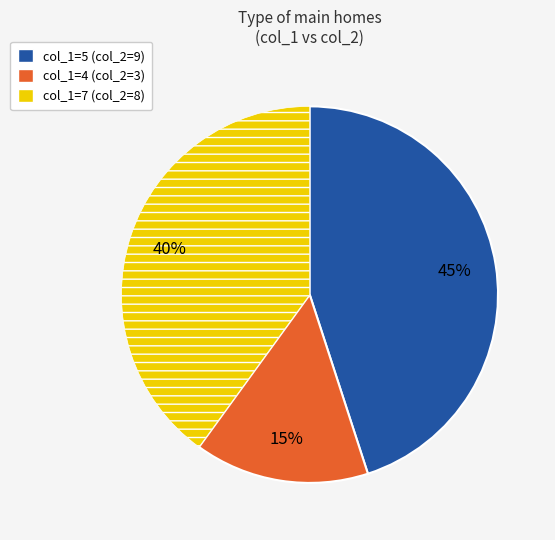

To the nearest percent, what is the average slice percentage?

33%